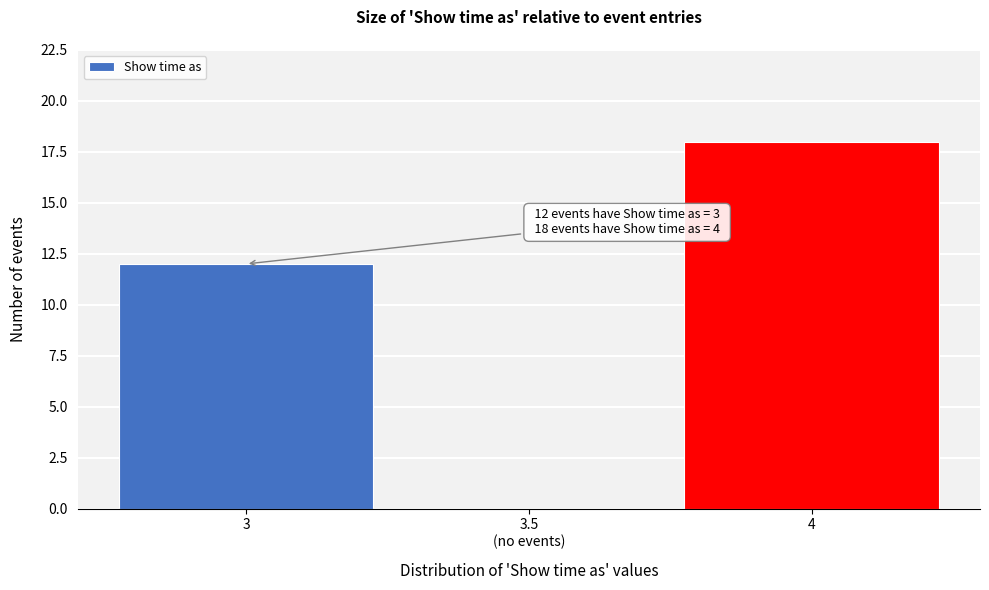

What is the approximate value at 4, to the nearest 5?

20